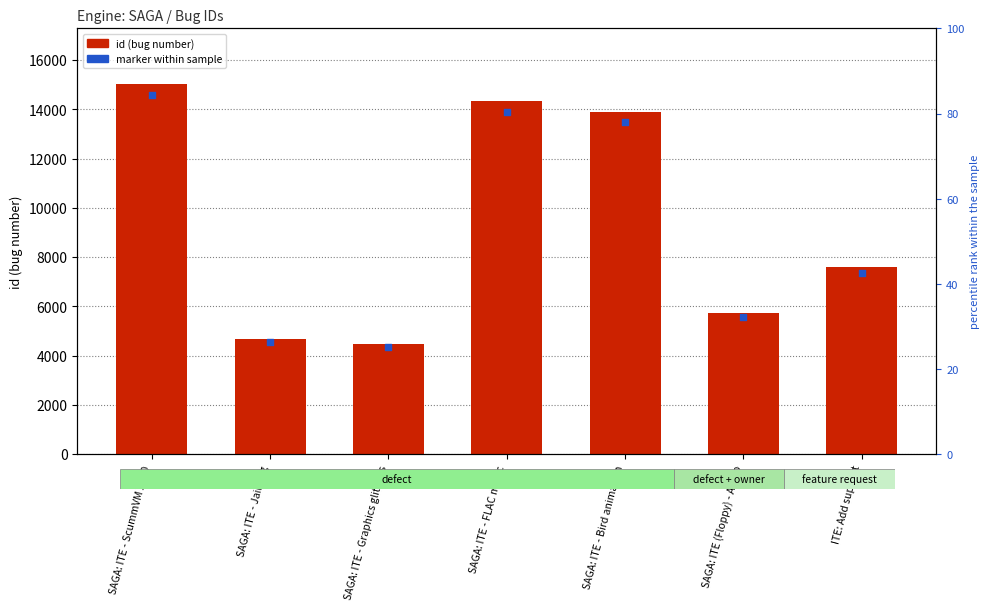

At how many categories does at least one series exceed 9848?

3